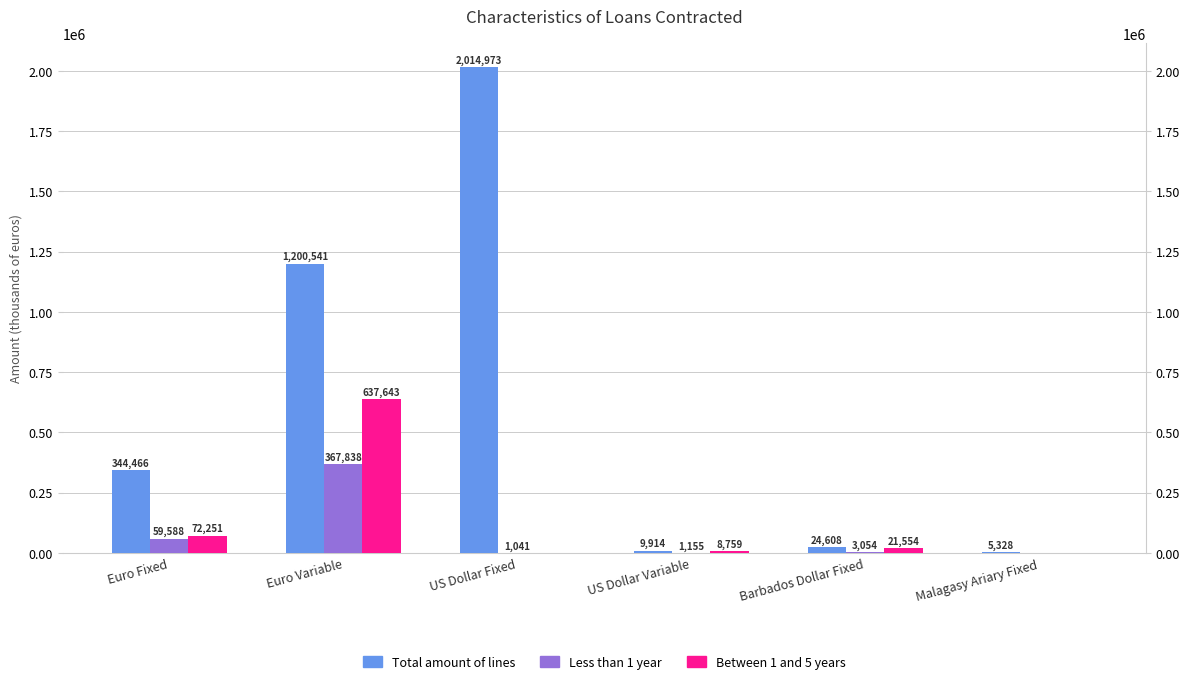

Is the value of Total amount of lines at Barbados Dollar Fixed greater than the value of Between 1 and 5 years at Euro Variable?

No